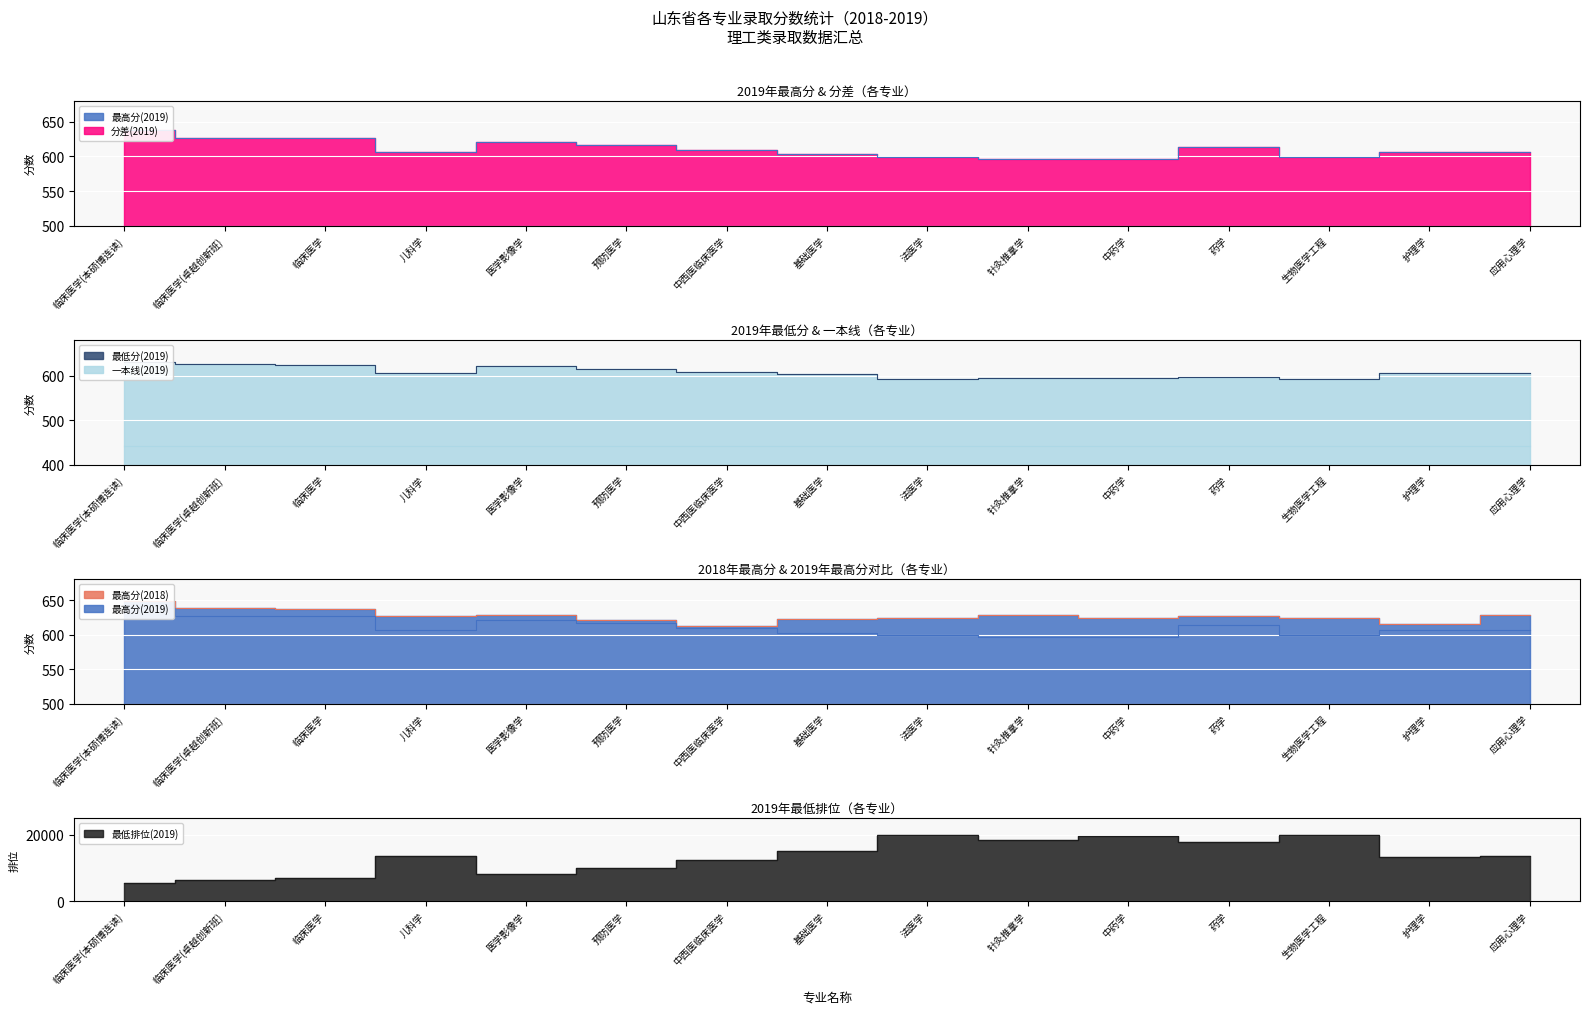

What is the greatest value displayed?

20095